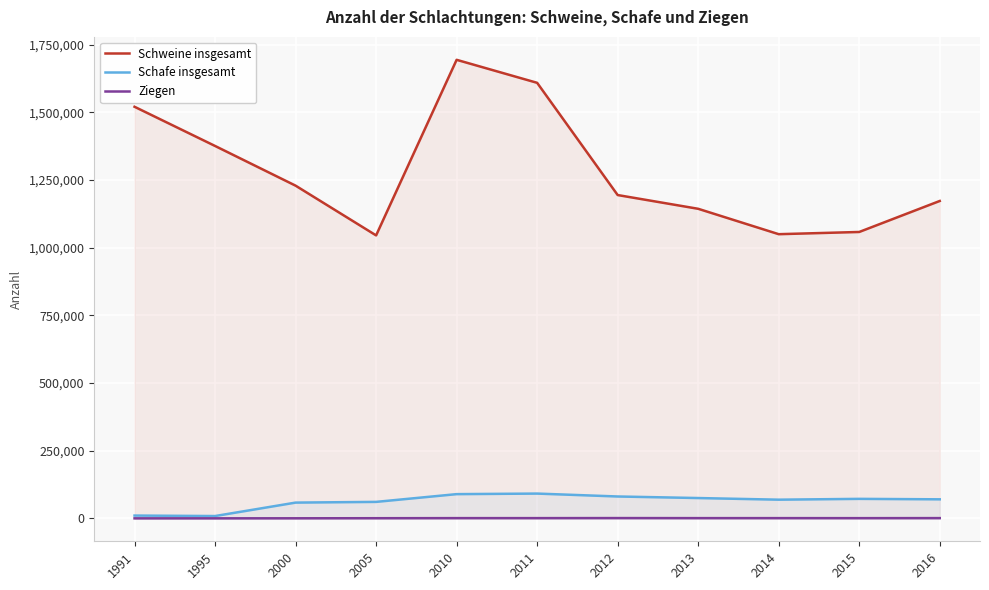

What is the value of the Ziegen point at the 7th from the left?

1038